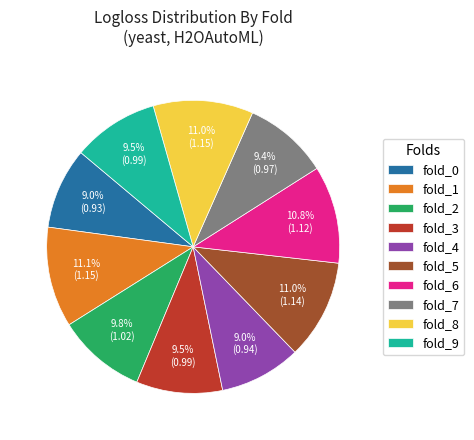

Approximately how many times larger is the value at fold_0 compared to fold_8?

0.8